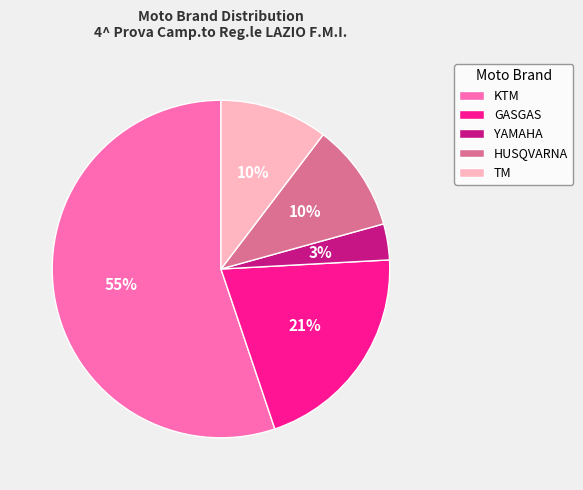

How many slices are in this pie chart?

5